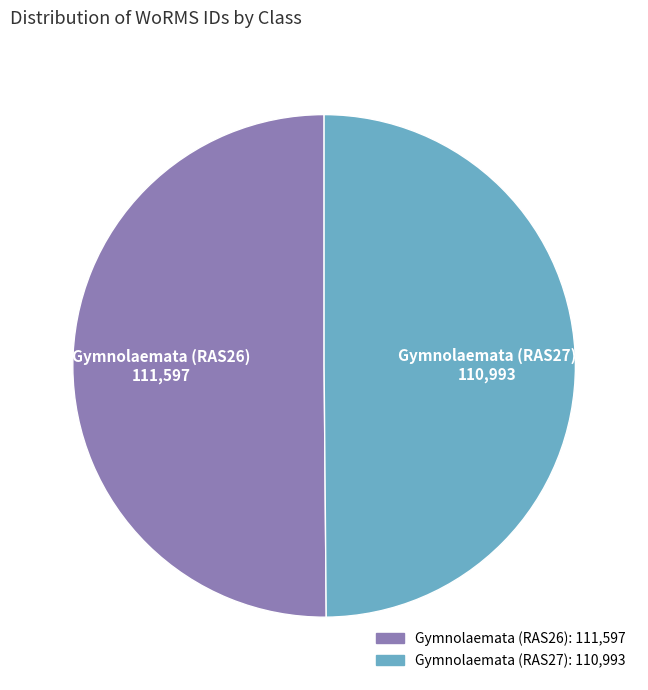

True or false: Gymnolaemata (RAS26) accounts for 50% of the total.

True